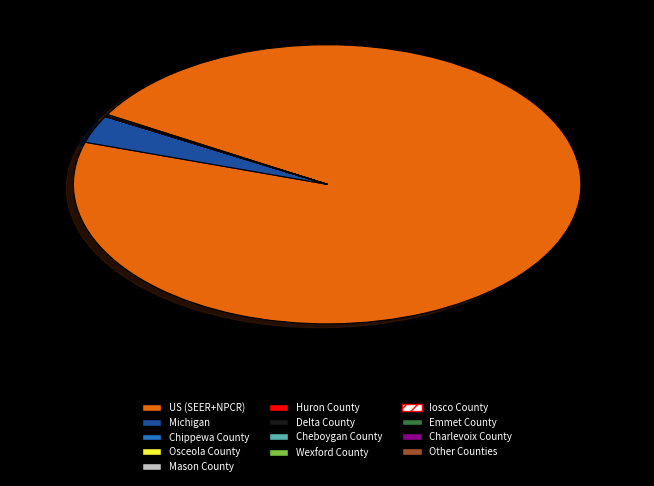

Does any single category account for the majority?

Yes